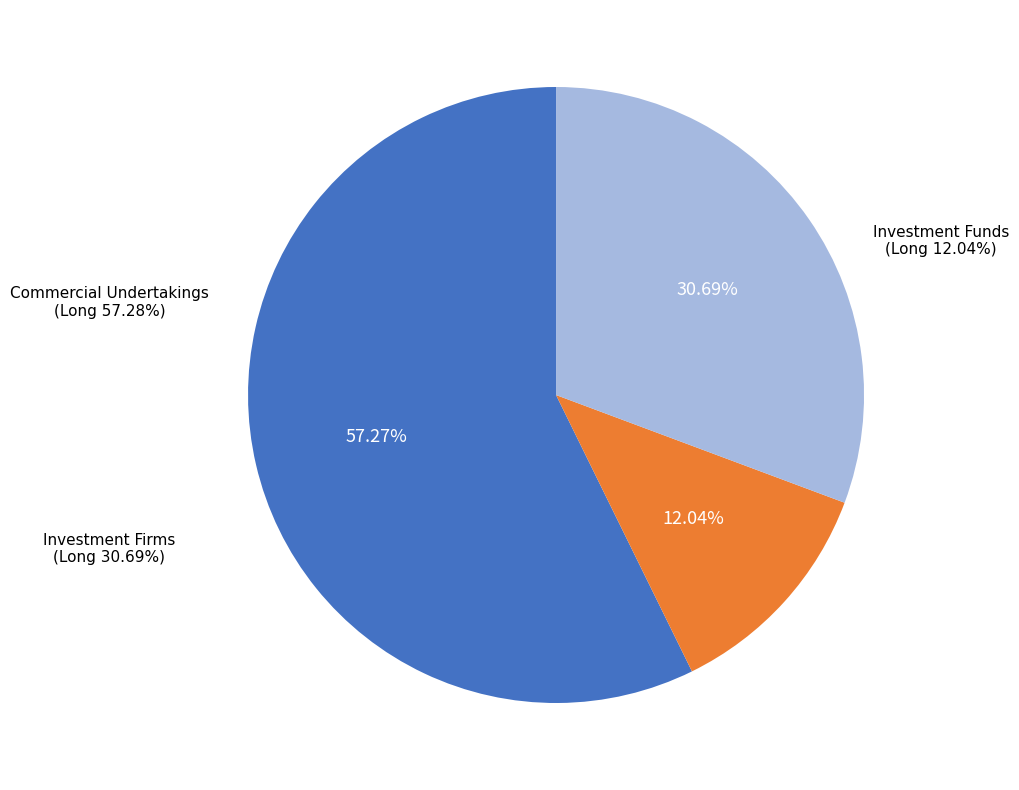

Is there any slice that represents more than half of the pie?

Yes